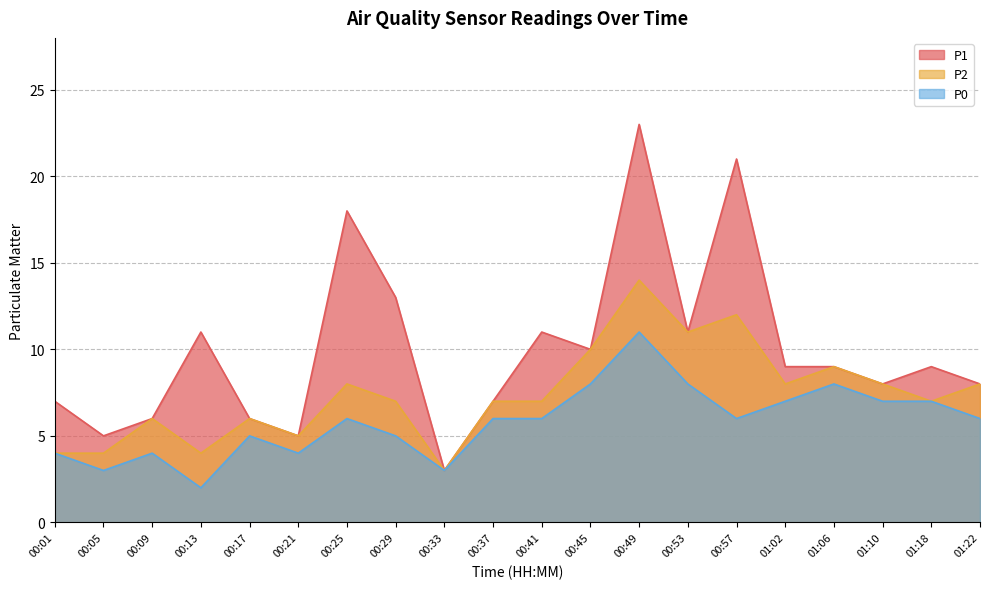

True or false: P0 has a value of 5 at 00:17.

True